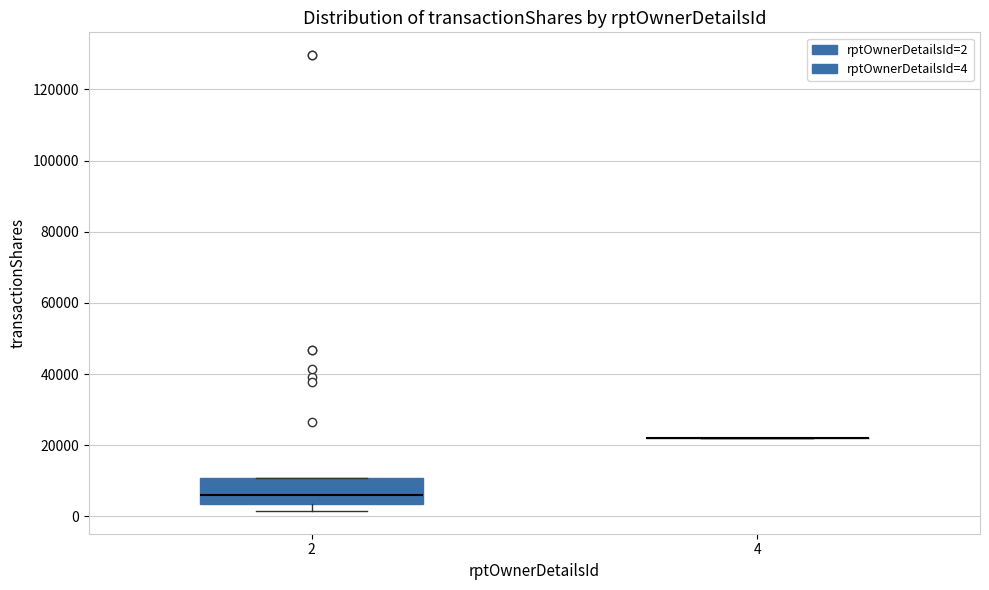

Where is the lower edge of the box at x = 2 on the y-axis? The values are not printed on the chart, so give them approximately, as read against the axis.

4000